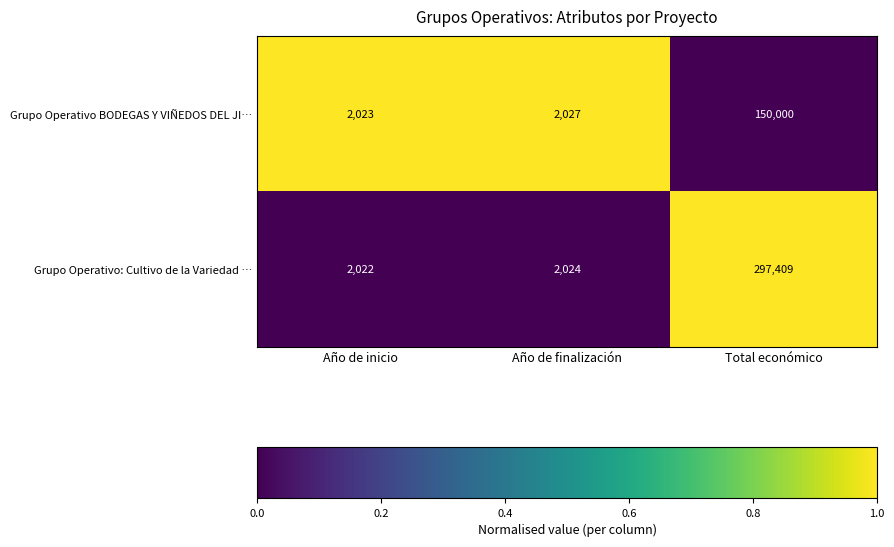

What is the average value of the Grupo Operativo BODEGAS Y VIÑEDOS DEL JI… series?

51350